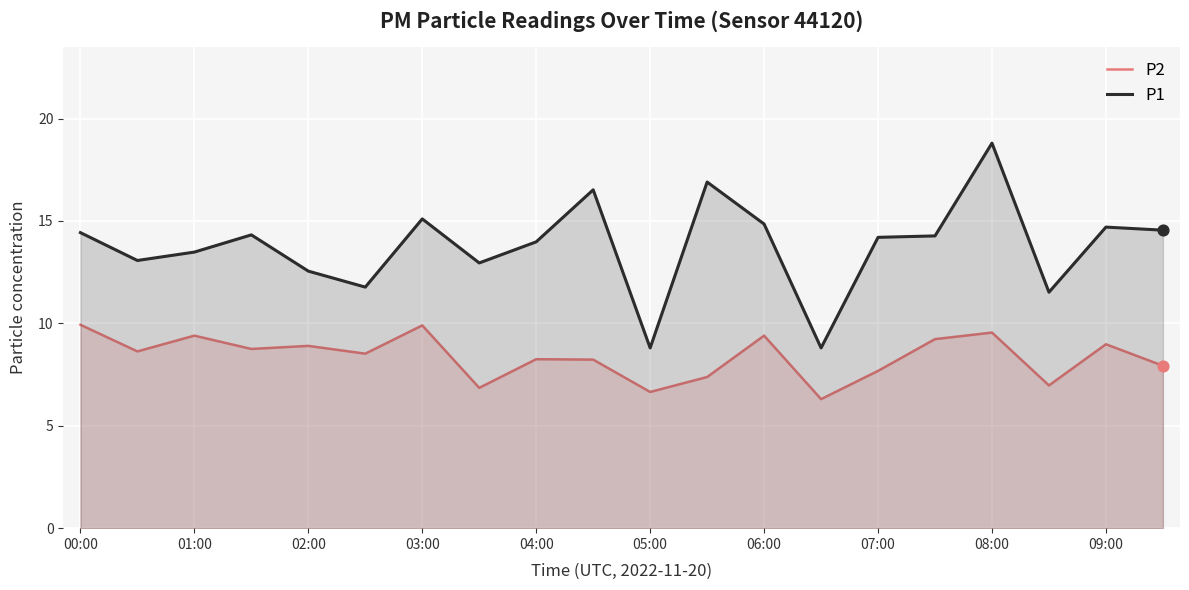

Which series contains the highest Y value?

P1